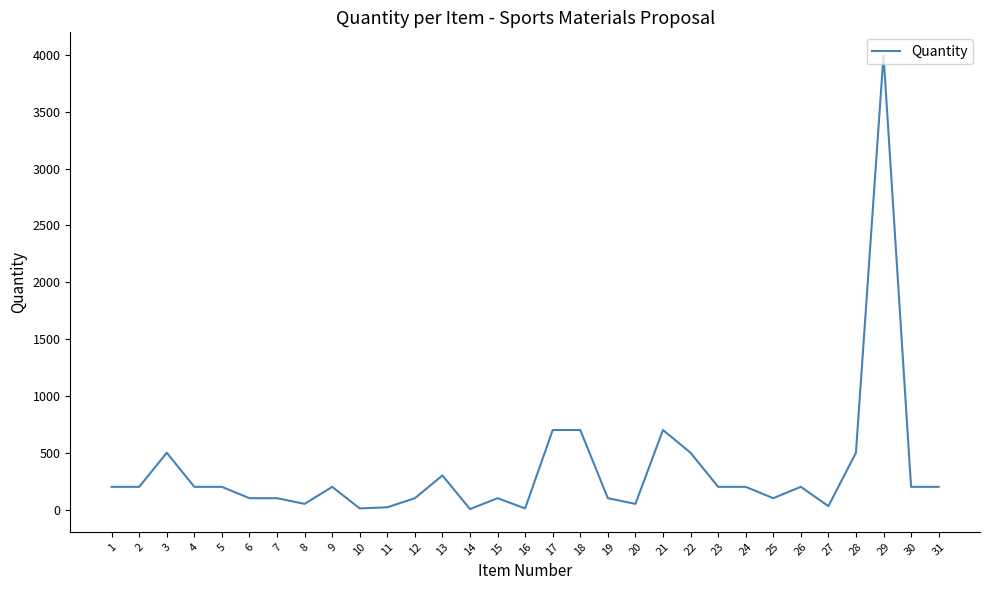

Is it true that the value at 30 is 200?

True